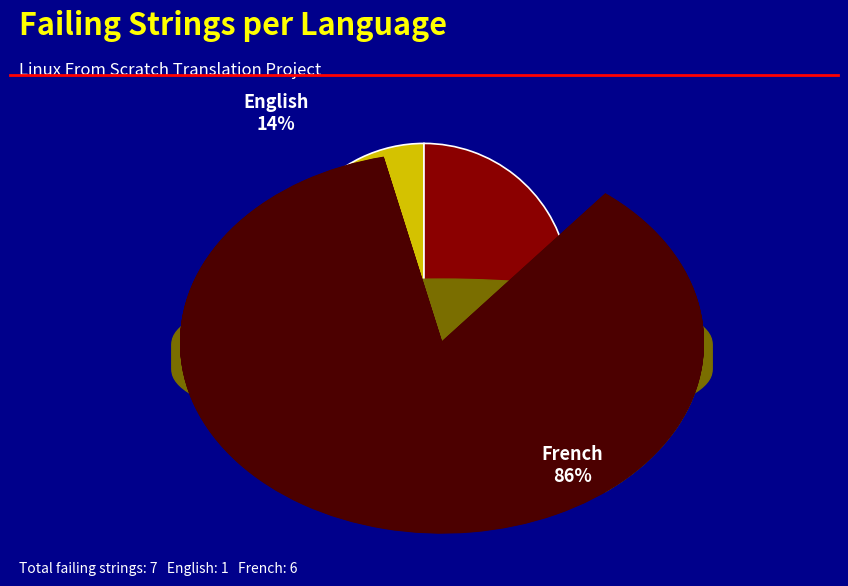

Does any single category account for the majority?

Yes